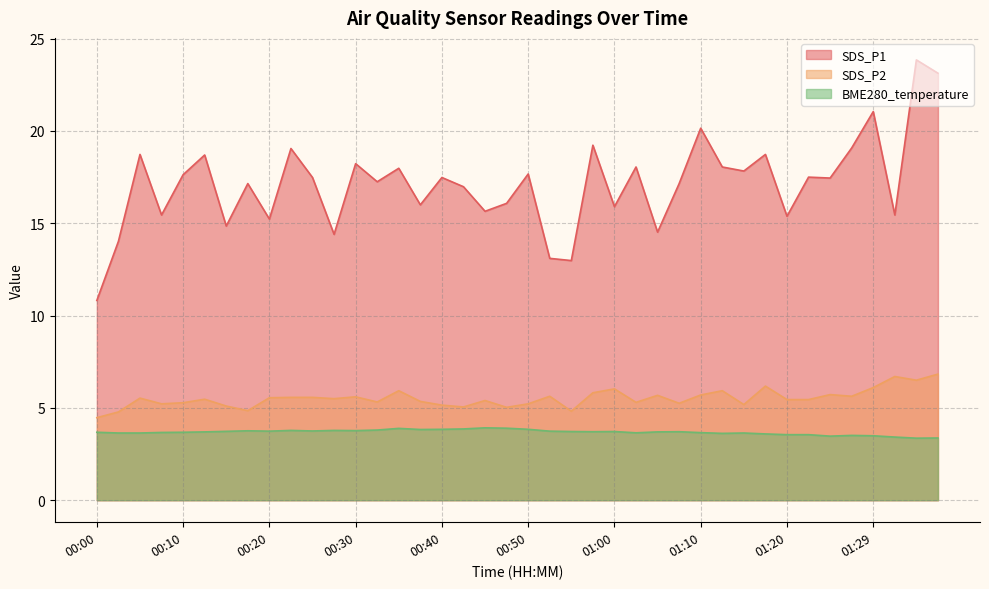

The value of SDS_P2 at 00:25 is 5.6. True or false?

True